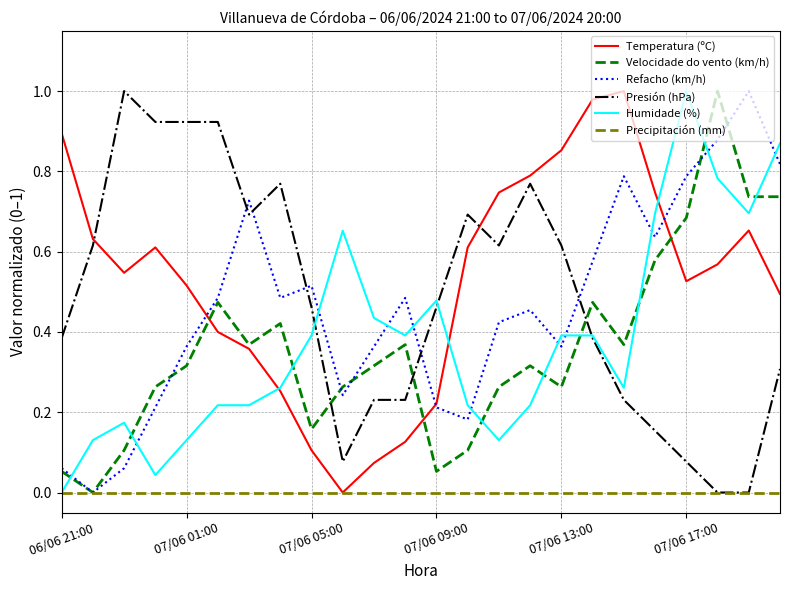

After their last crossing, which series has the higher values: Presión (hPa) or Velocidade do vento (km/h)?

Velocidade do vento (km/h)